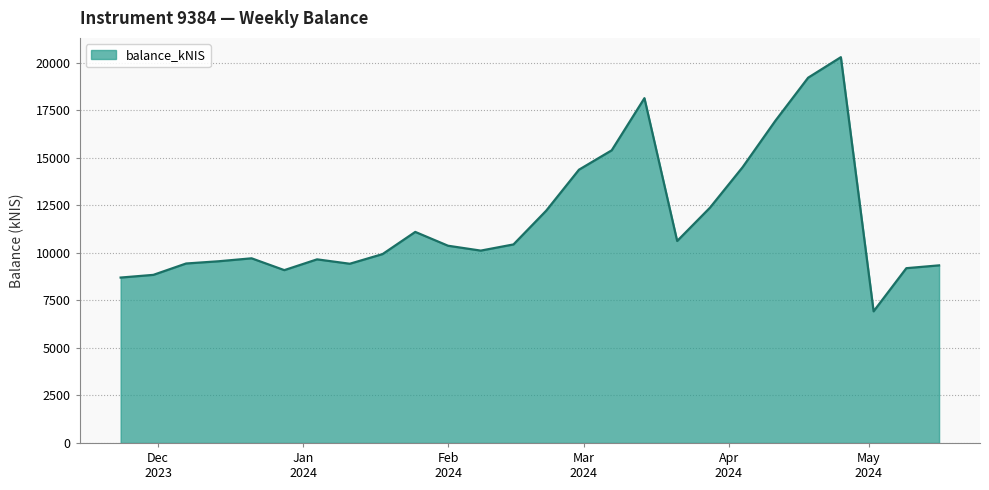

What is the average value?

11767.0